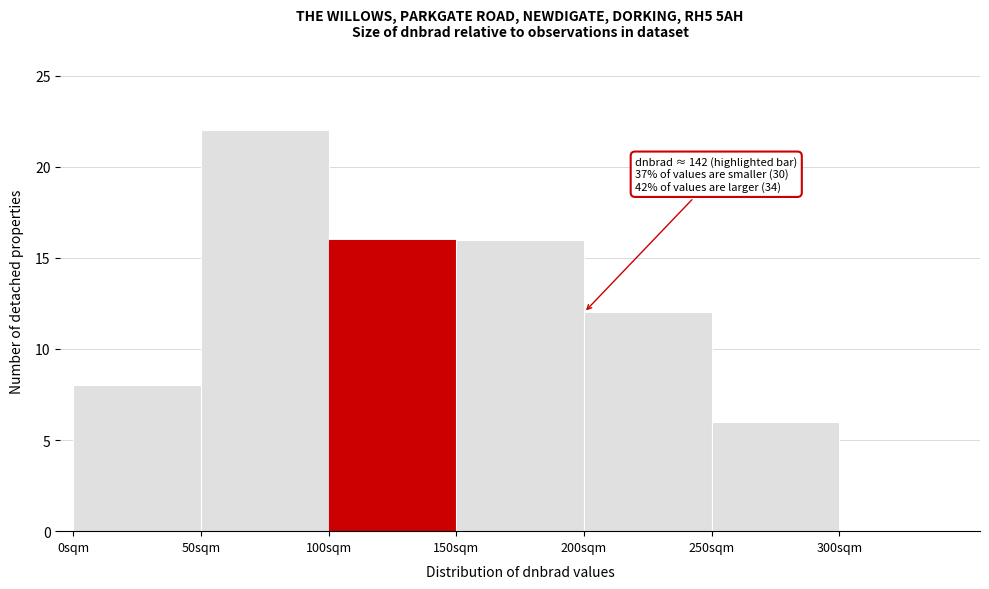

Which range on the x-axis has the tallest bar?

50 to 100